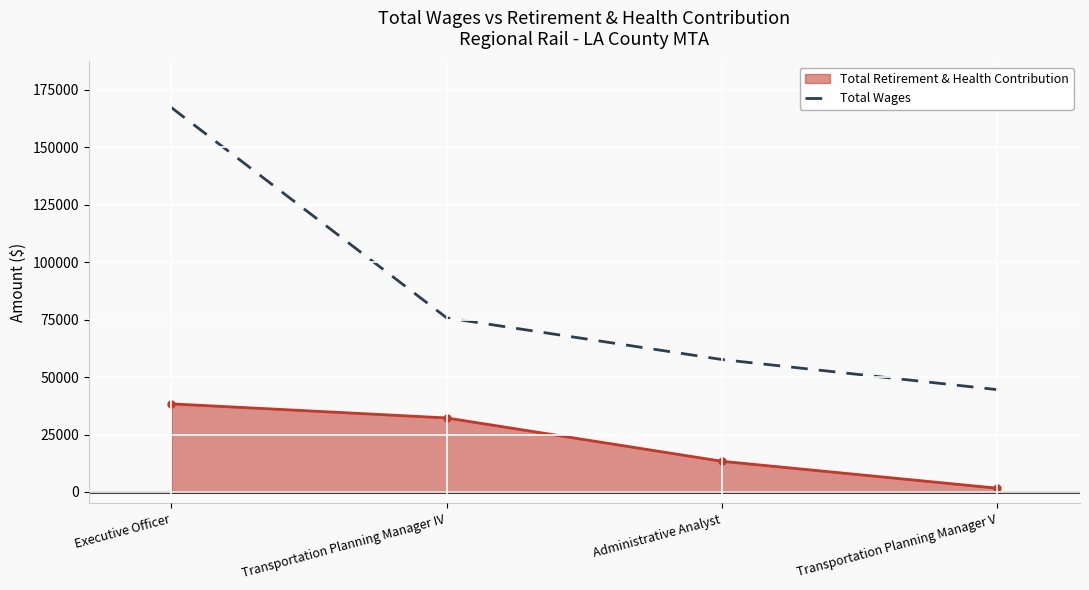

At which category does the chart reach its minimum across all series?

Transportation Planning Manager V